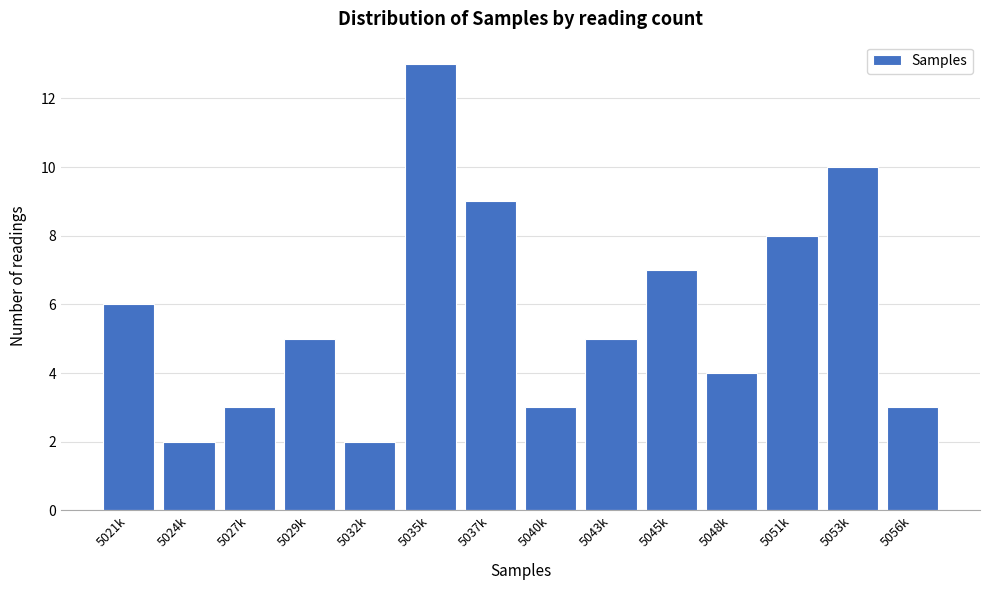

Reading right to left, extract all data points from this chart.

5056k=3	5053k=10	5051k=8	5048k=4	5045k=7	5043k=5	5040k=3	5037k=9	5035k=13	5032k=2	5029k=5	5027k=3	5024k=2	5021k=6